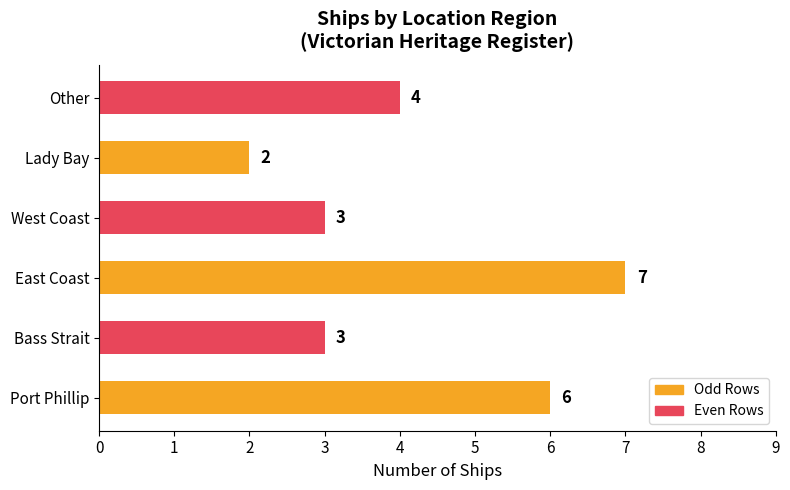

Between East Coast and Bass Strait, which is larger?

East Coast